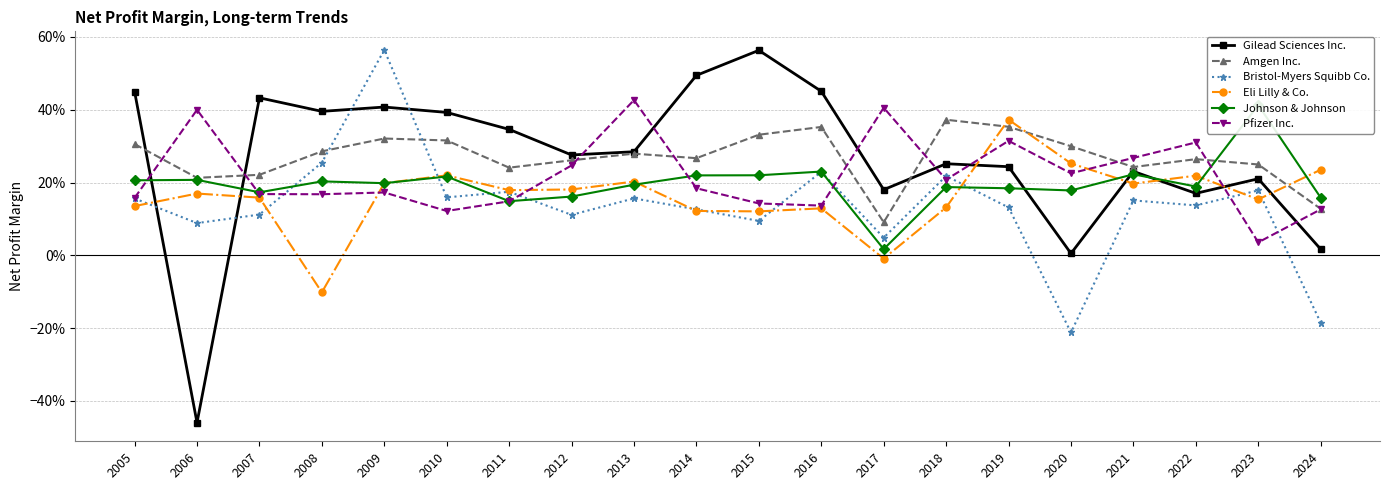

How many intersections are there between Pfizer Inc. and Gilead Sciences Inc.?

9